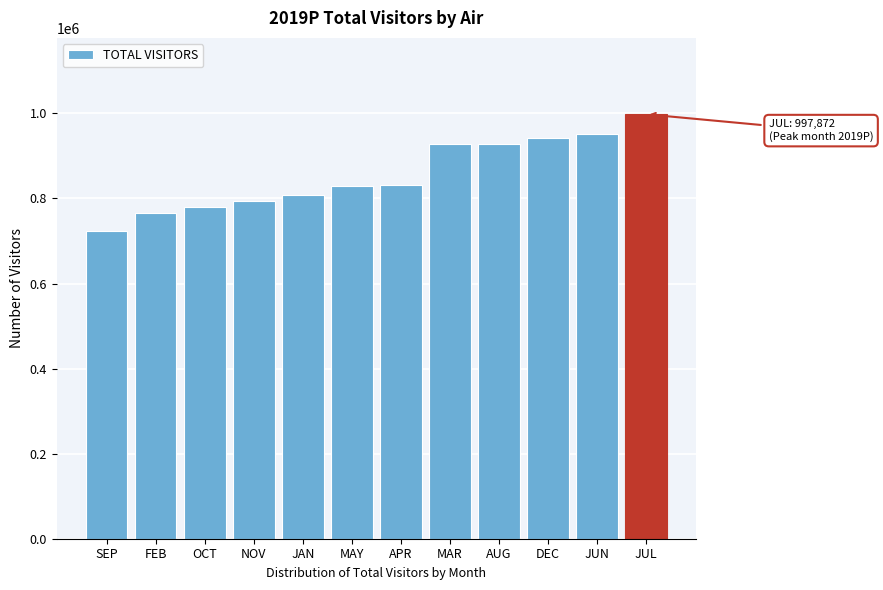

The value at AUG is 928177.8. True or false?

True